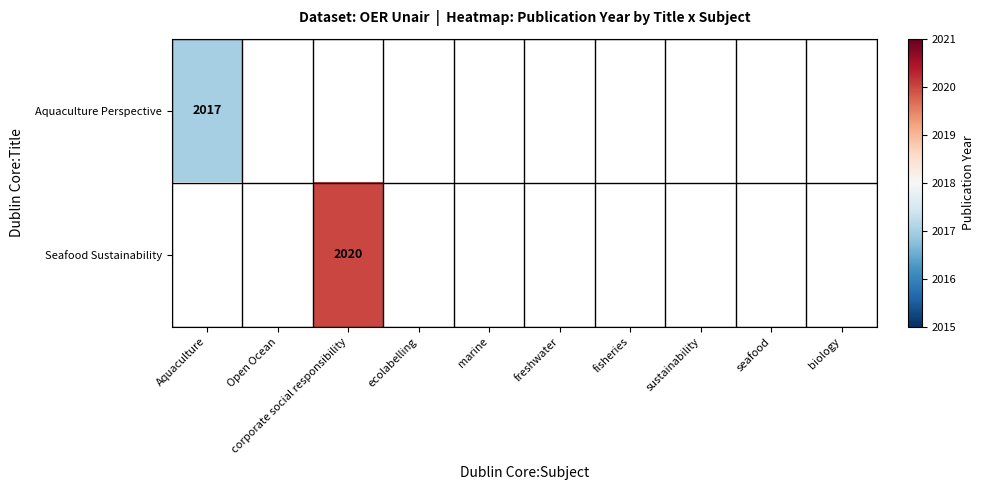

At how many categories does at least one series exceed 2018?

1